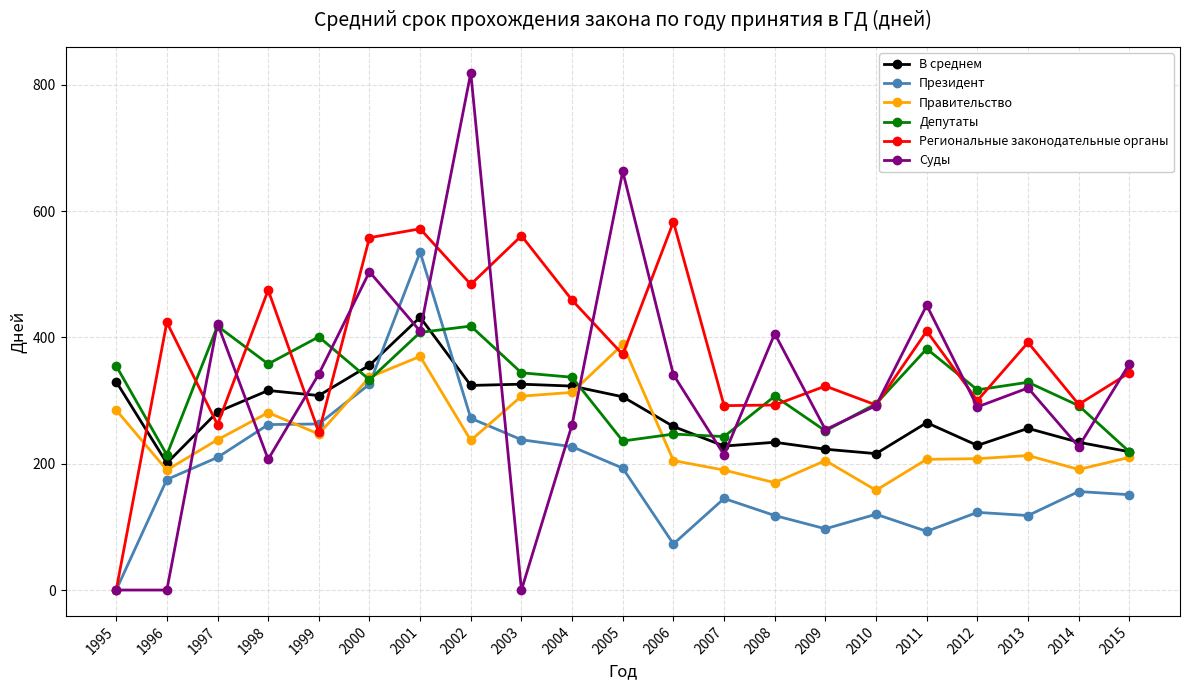

What is the value of the Правительство point at the 4th from the left?

281